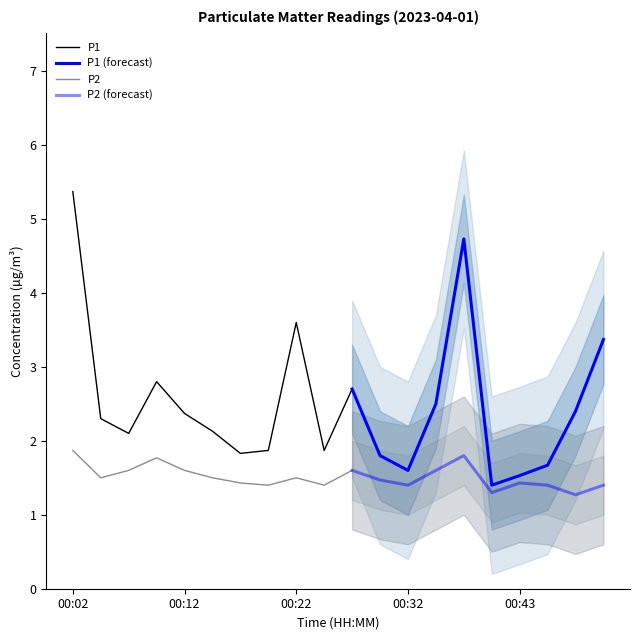

Does the chart have visible grid lines?

No